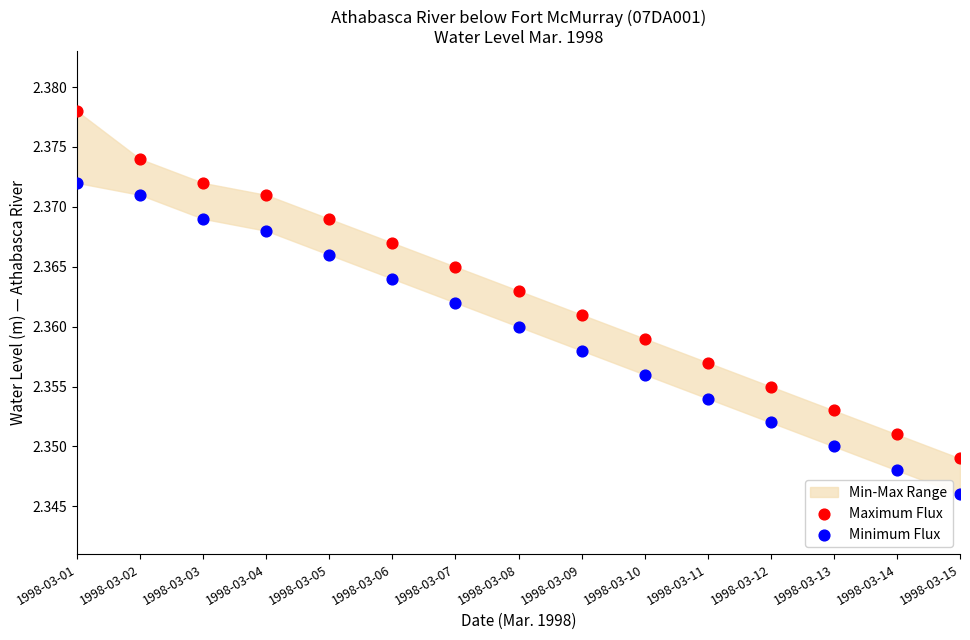

Which series reaches the minimum Y coordinate?

Minimum Flux